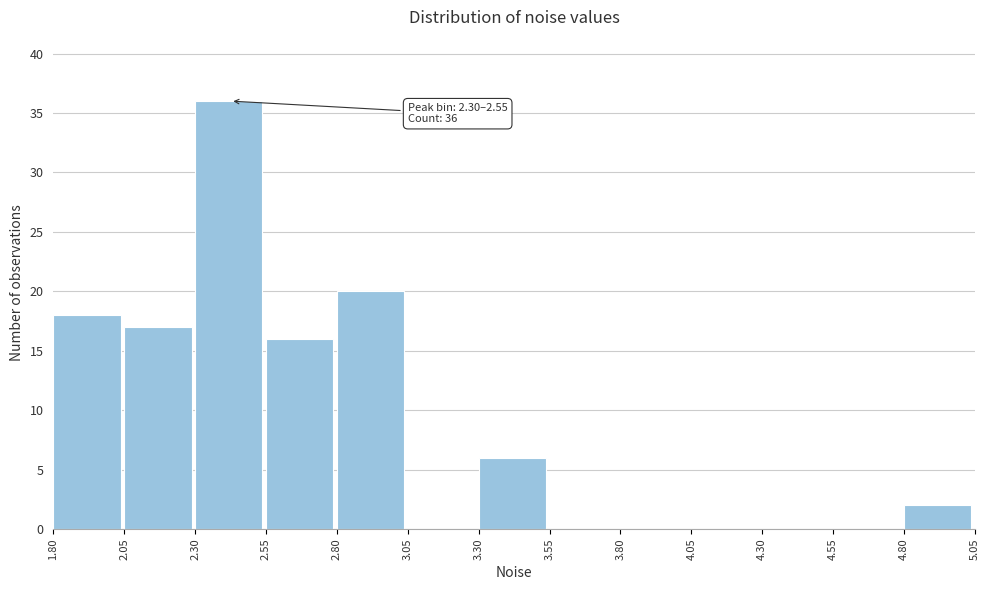

Which range on the x-axis has the tallest bar?

2.30 to 2.55